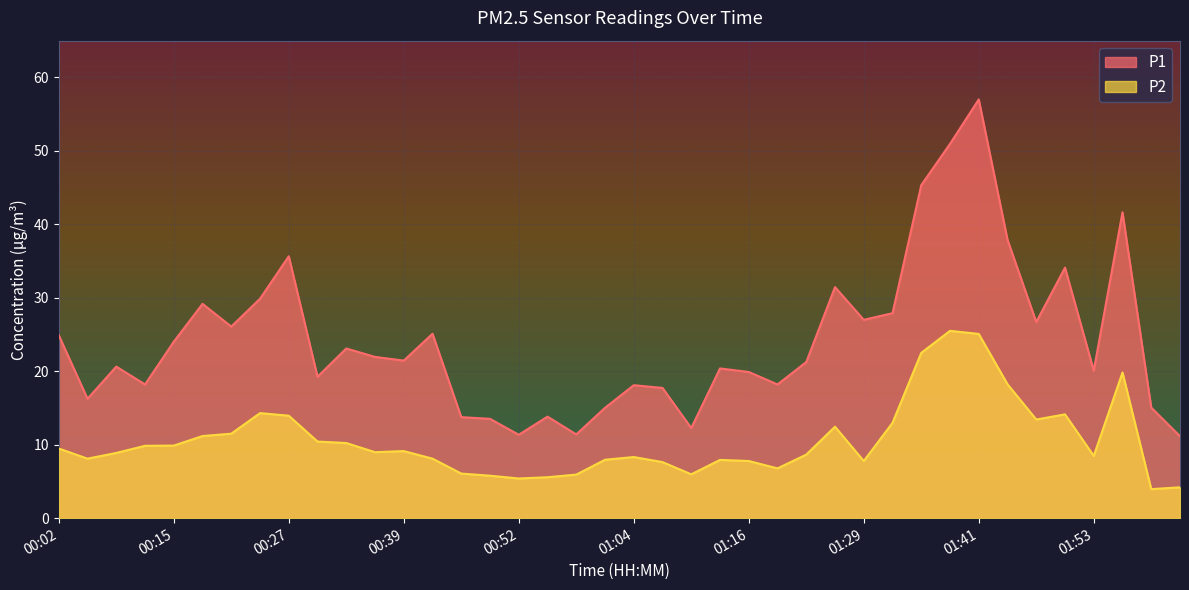

What is the average value of the P2 series?

10.6